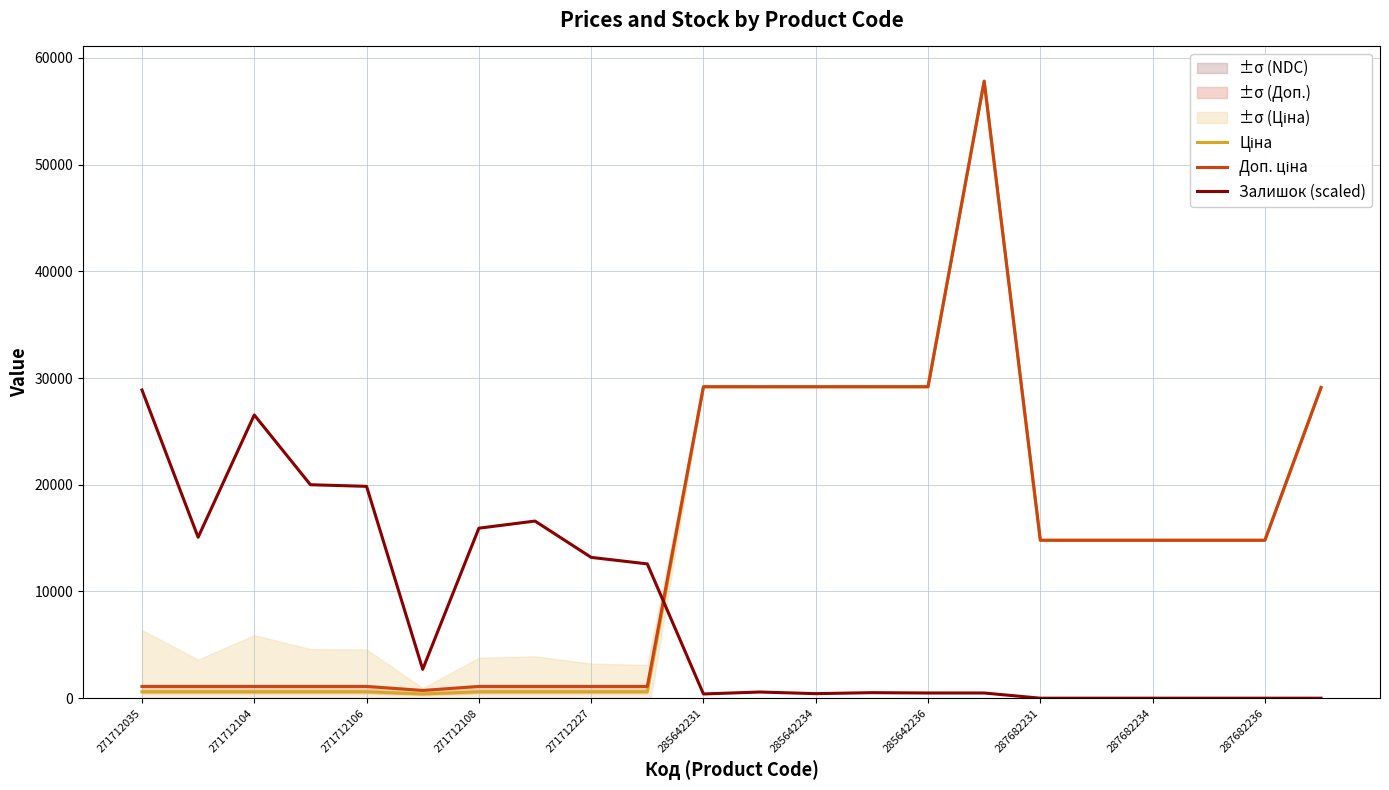

What is the sum of all Залишок (scaled) values?

174269.1